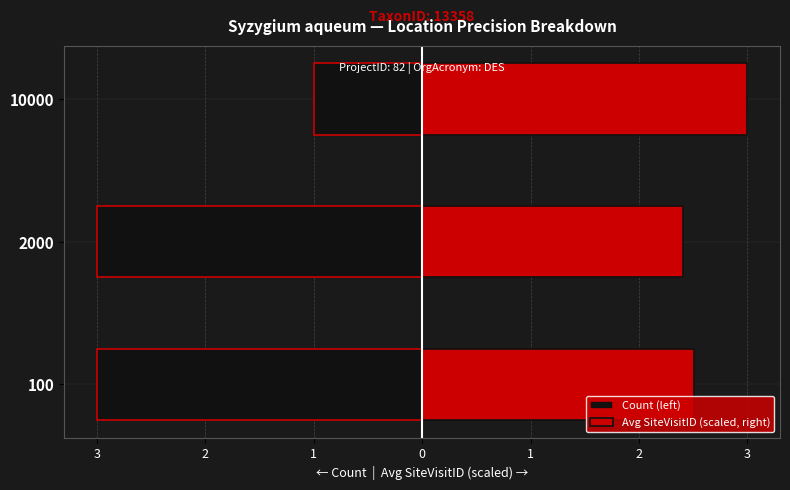

Between 100 and 2000, which series saw the biggest shift?

Avg SiteVisitID (scaled, right)